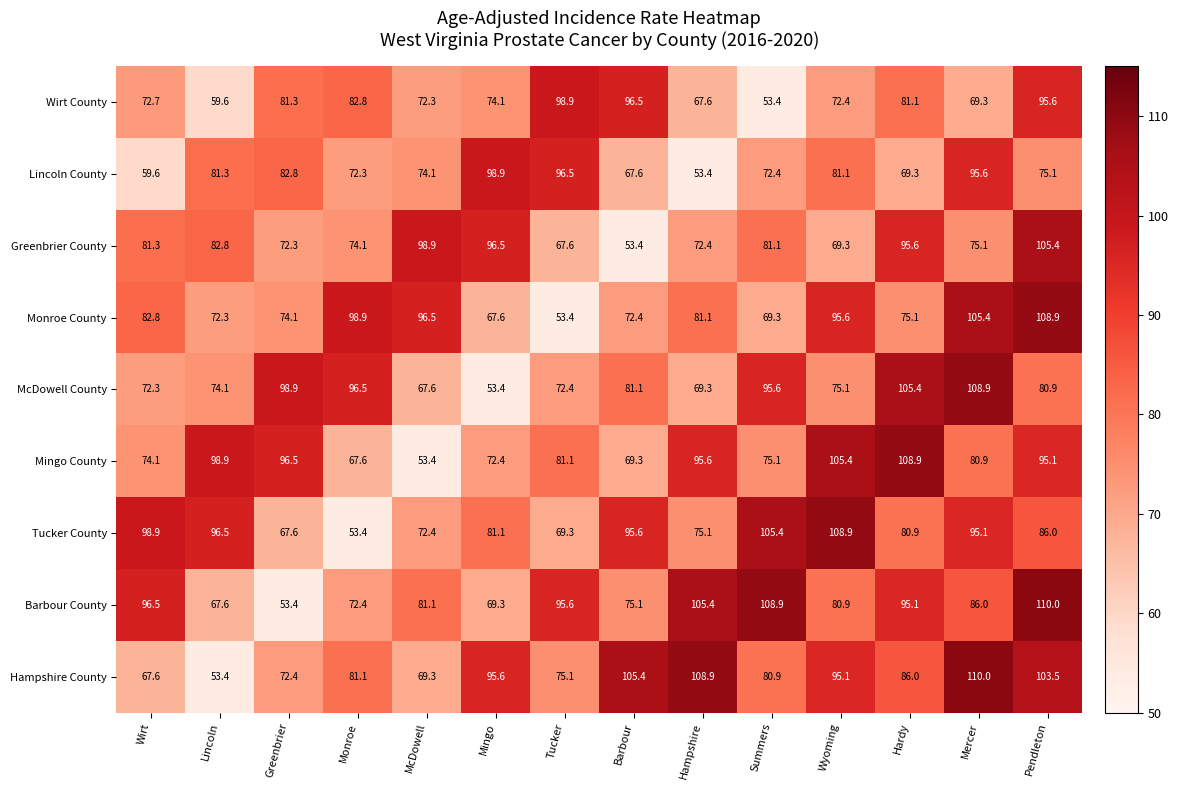

What is the difference between the maximum and minimum values in the Tucker County series?

55.5